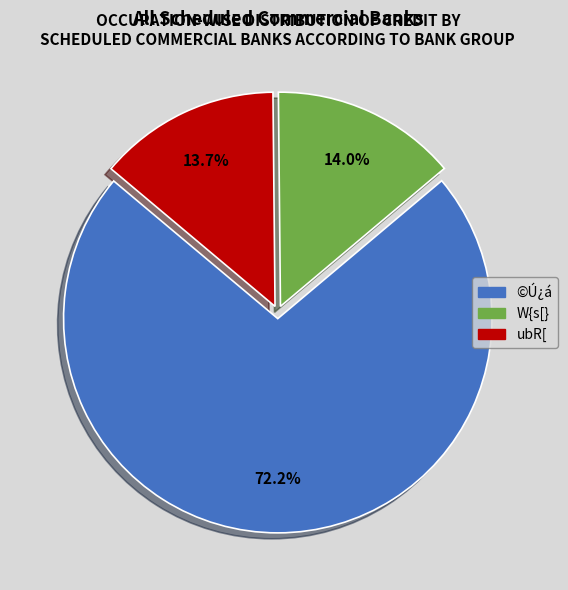

How many segments does this pie chart have?

3